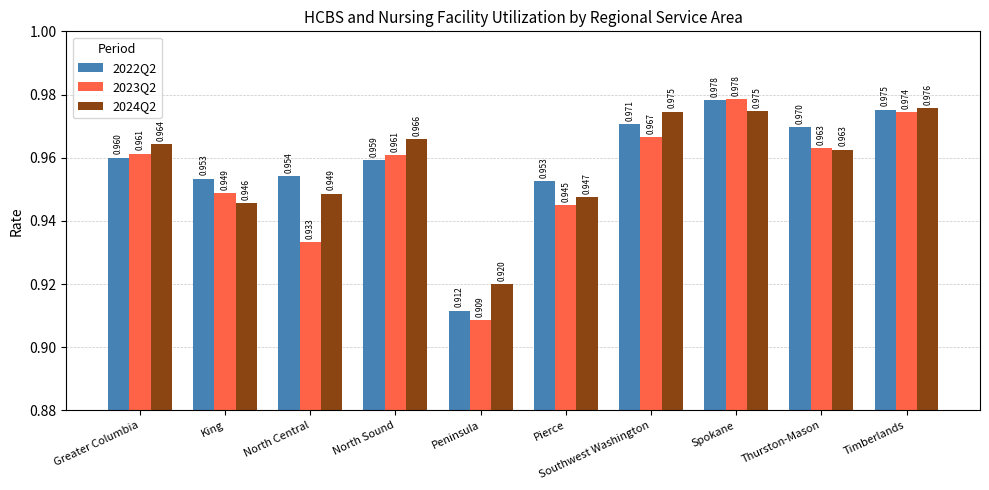

What is the difference between the second highest and minimum values in the 2022Q2 series?

0.1